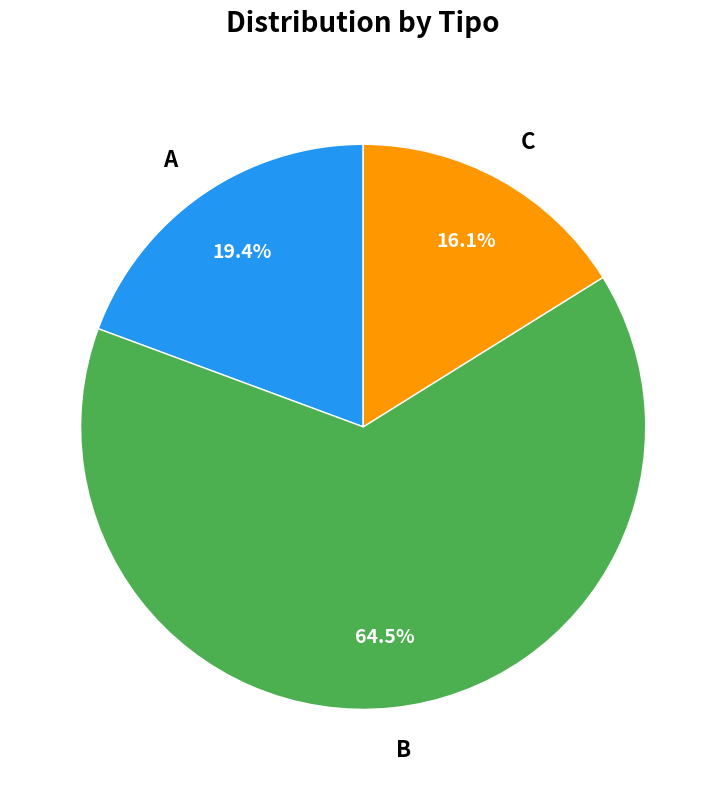

What percentage is NOT represented by B?

35.5%